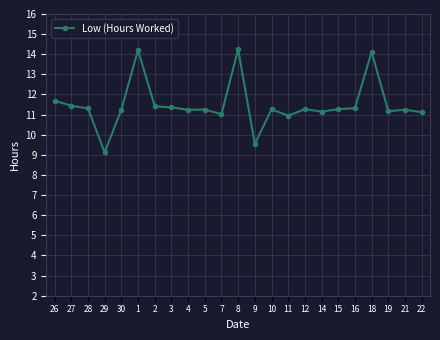

What is the label of the 12th point from the left?

8